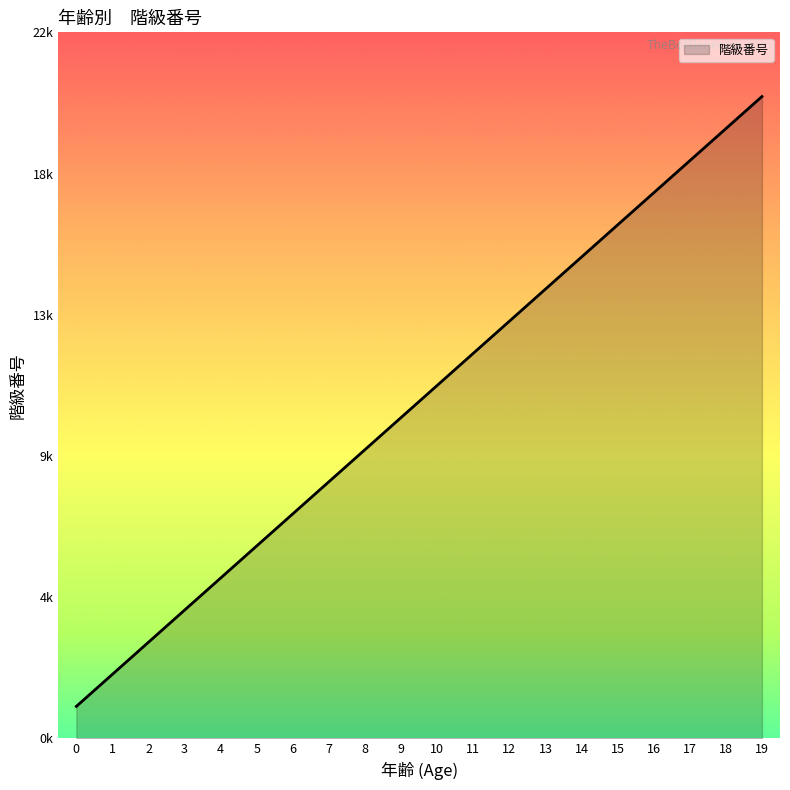

Does the chart have visible grid lines?

No